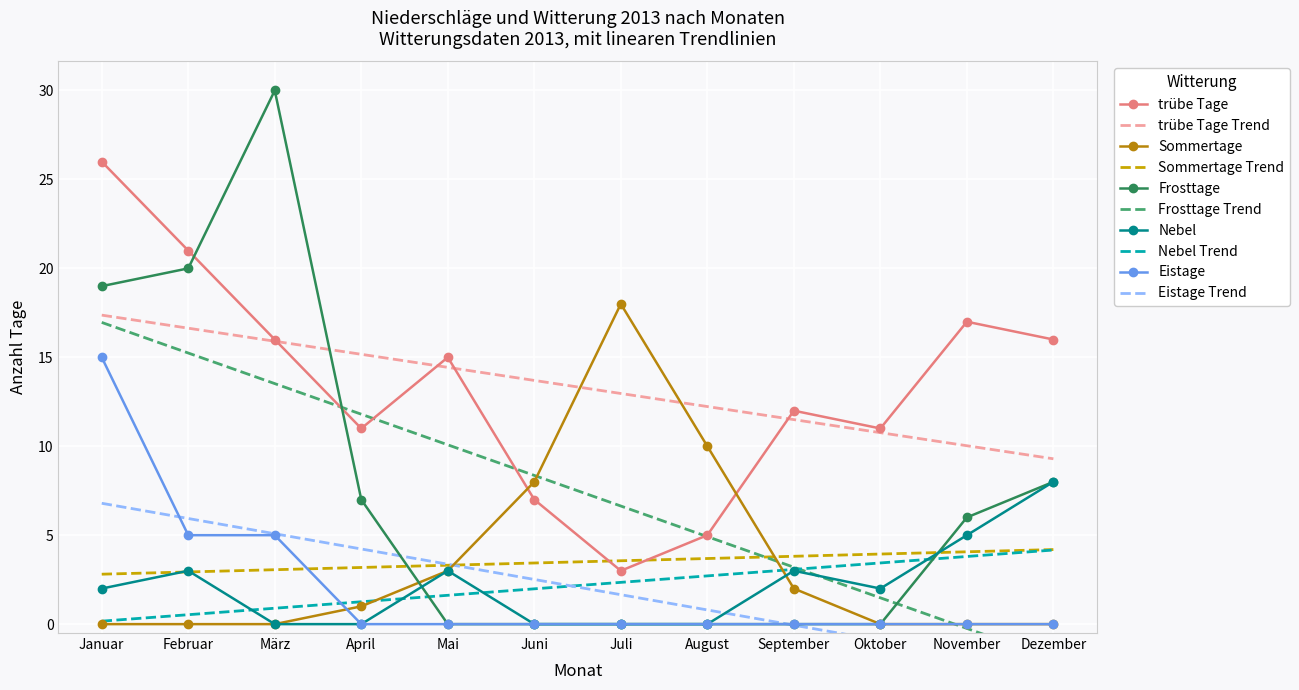

At which label does Frosttage reach its minimum?

Mai